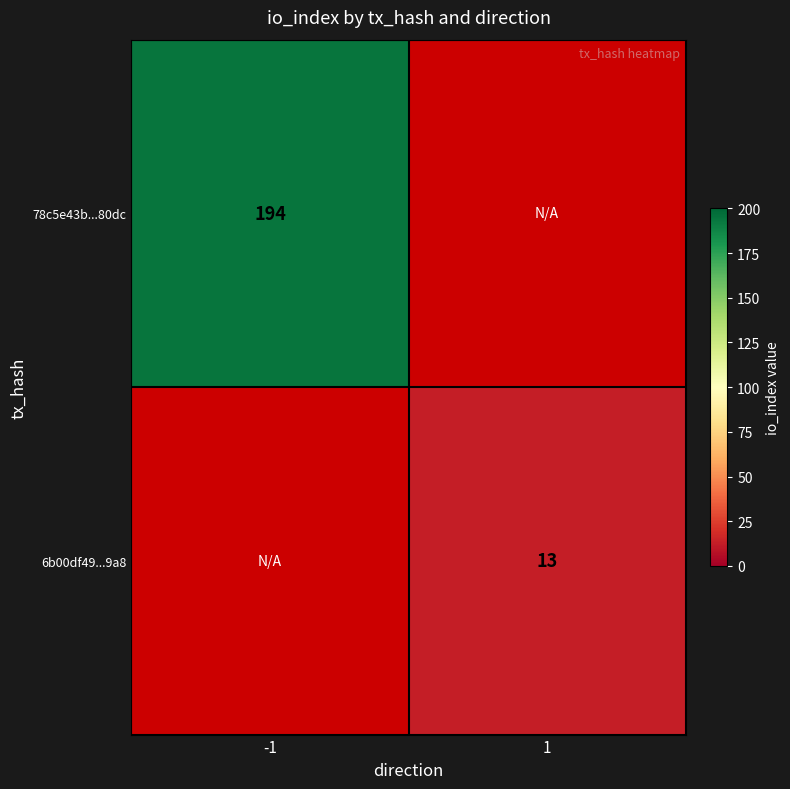

Is it true that 6b00df49...9a8 equals 13 at 1?

True